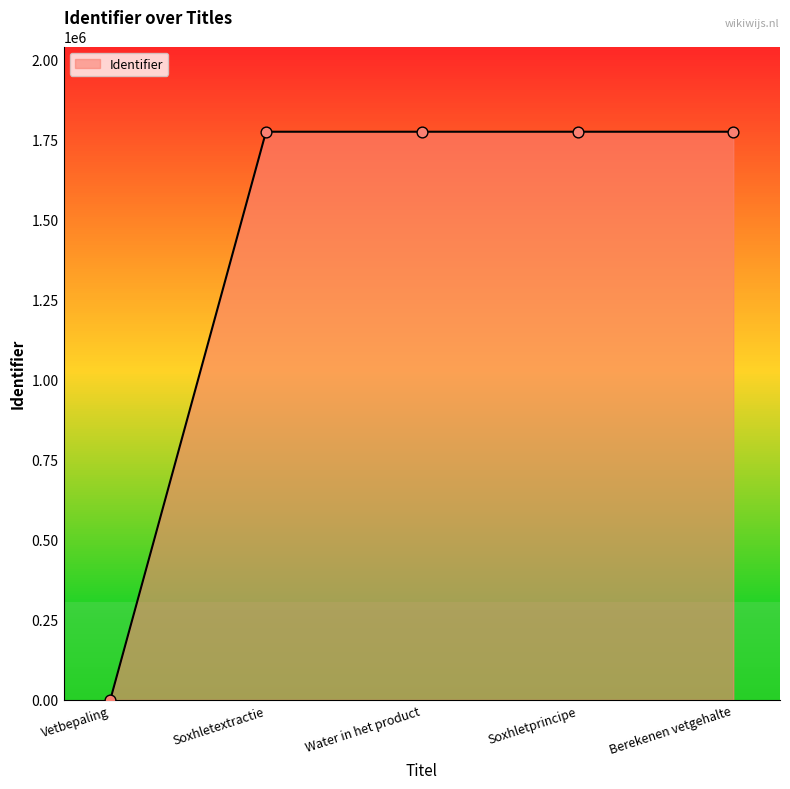

What is the change in value from Vetbepaling to Berekenen vetgehalte?

+1775187